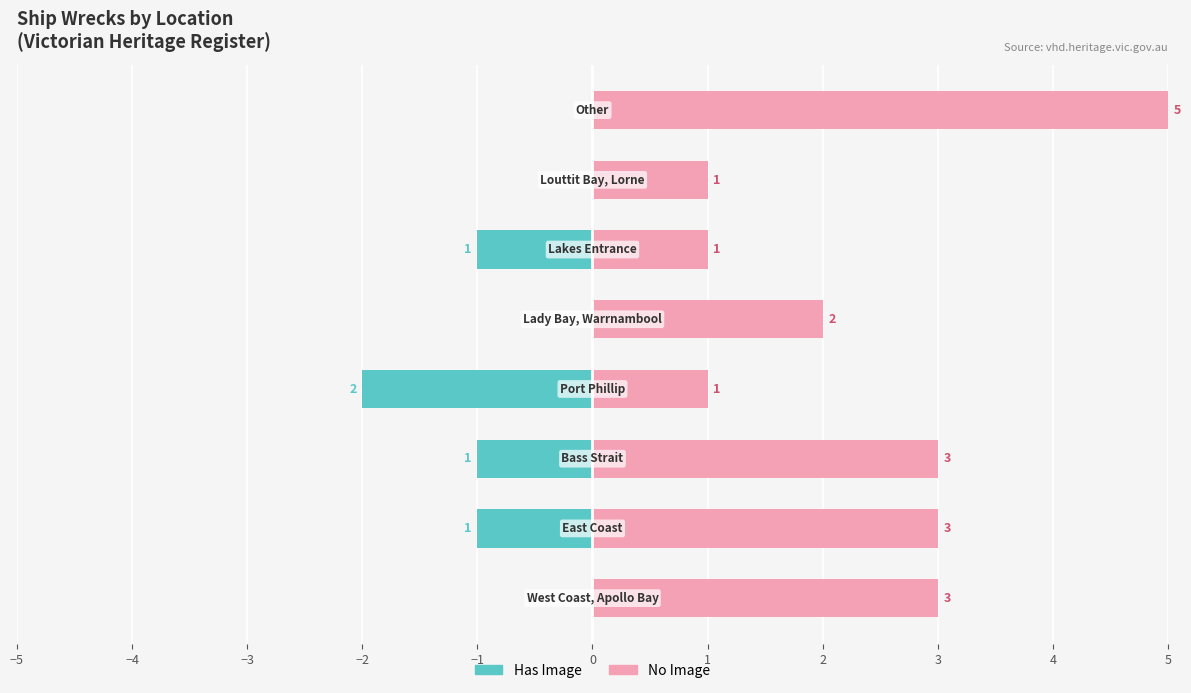

Reading left to right, transcribe all the data shown in this chart.

Has Image: 0	-1	-1	-2	0	-1	0	0
No Image: 3	3	3	1	2	1	1	5